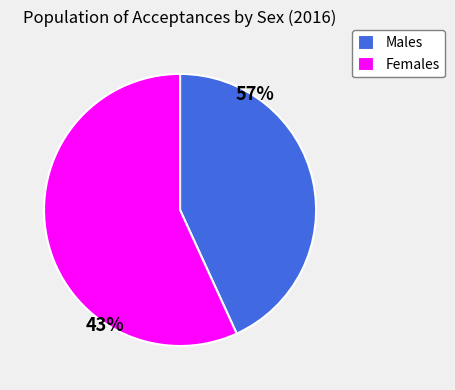

What portion of the pie excludes Women?

43.2%